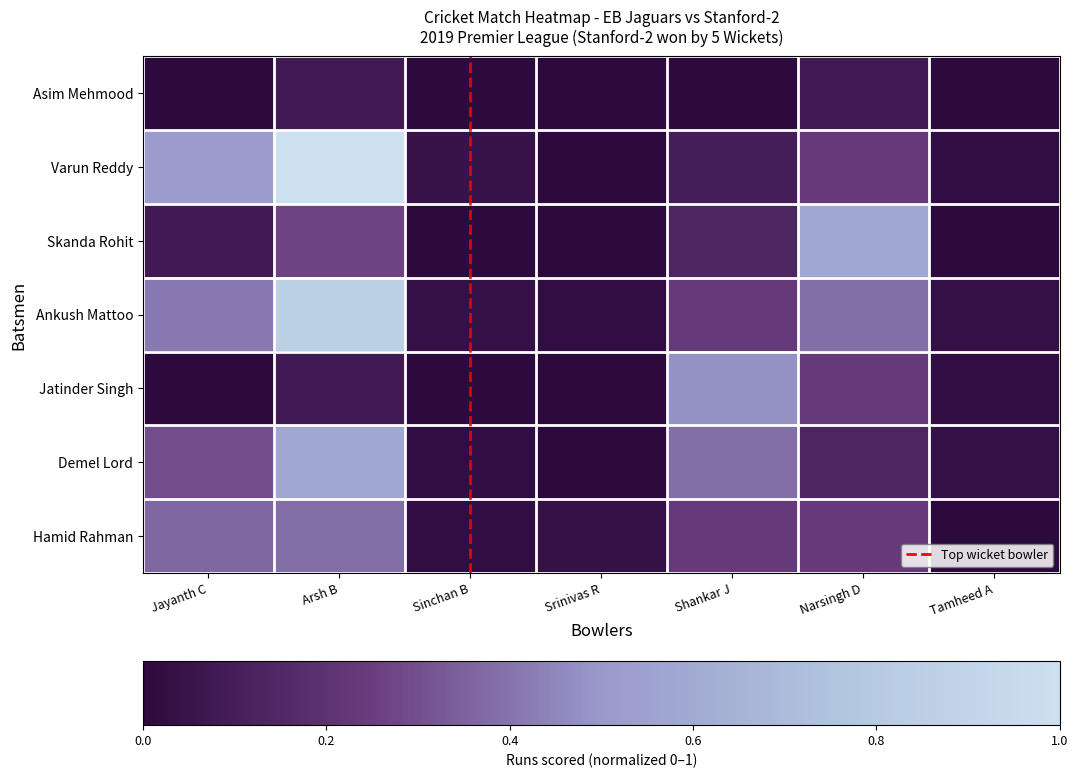

Which label corresponds to the smallest value in the chart?

Jayanth C